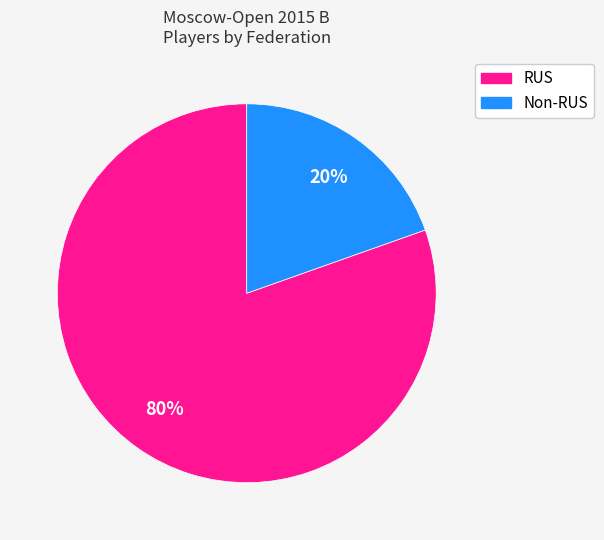

To the nearest percent, what is the average slice percentage?

50%